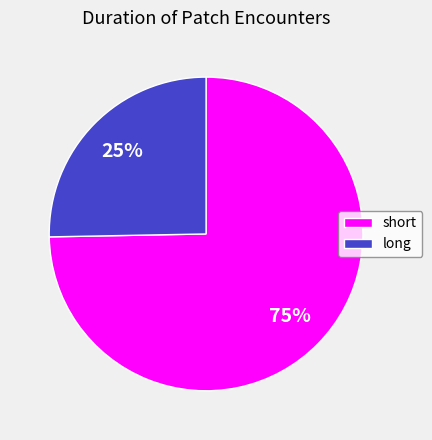

True or false: long accounts for 25% of the total.

True